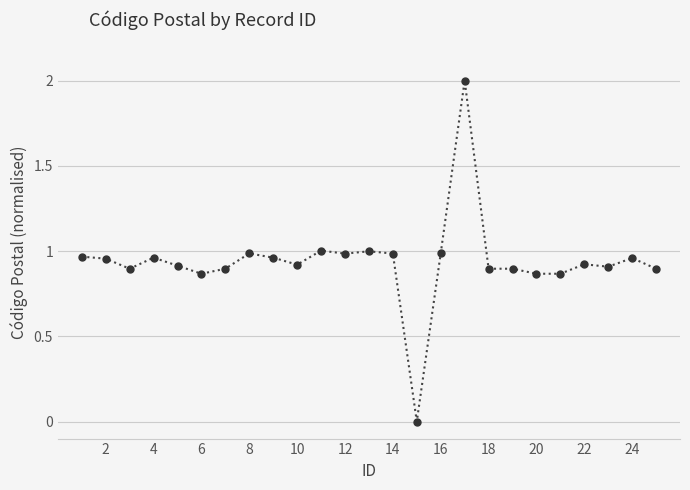

True or false: there are more than 1 points higher than both neighbors.

True